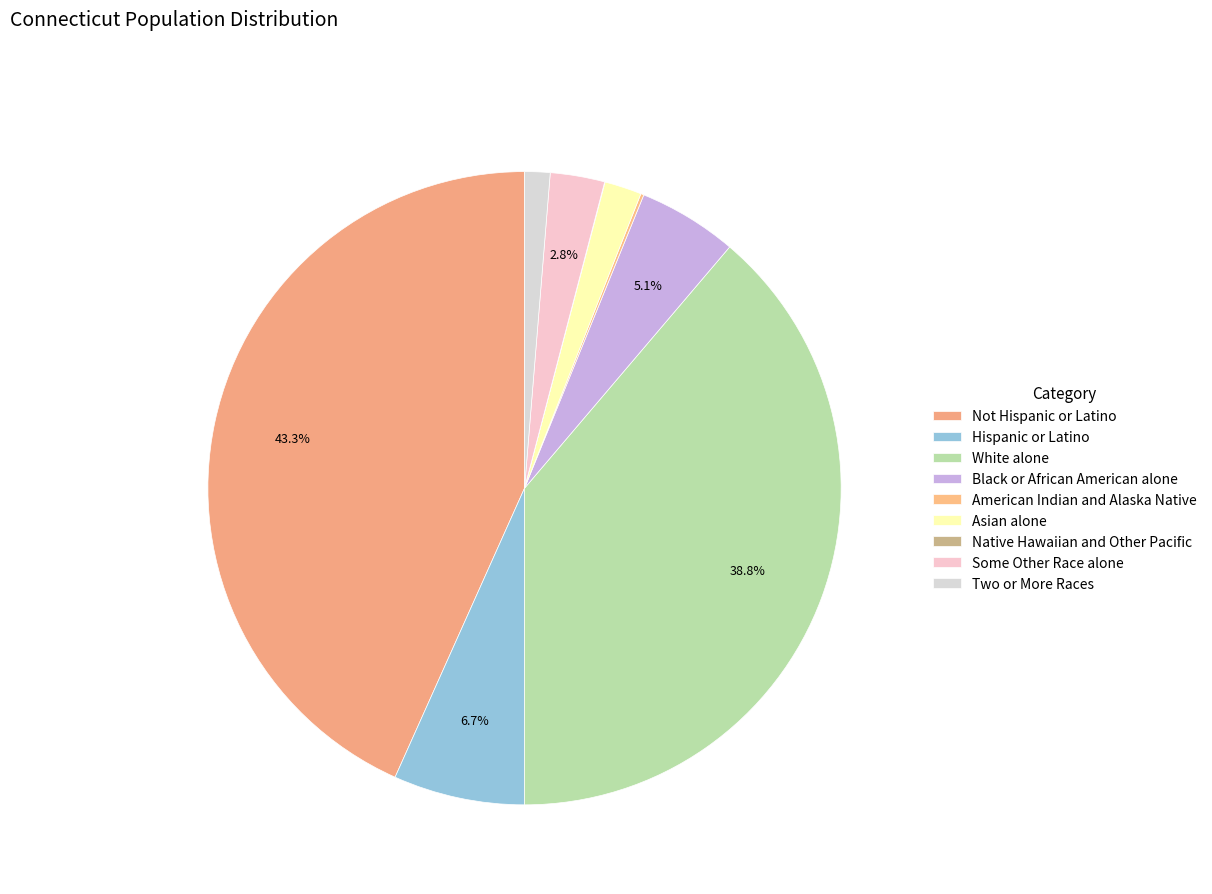

Which category has the smallest portion of the pie?

Native Hawaiian and Other Pacific